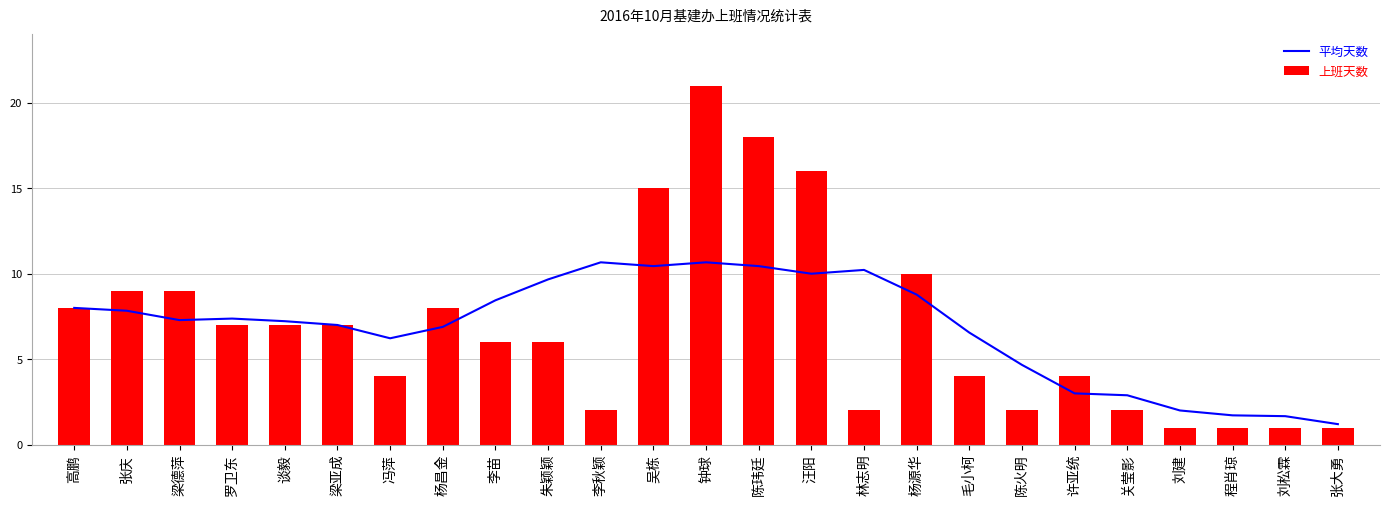

Is the value of 平均天数 at 杨源华 greater than the value of 上班天数 at 梁亚成?

Yes